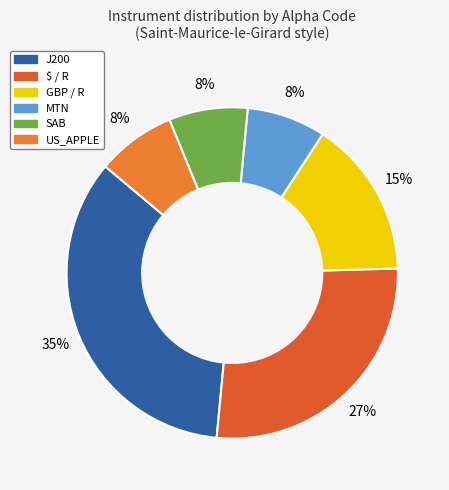

Which slice is the largest?

J200